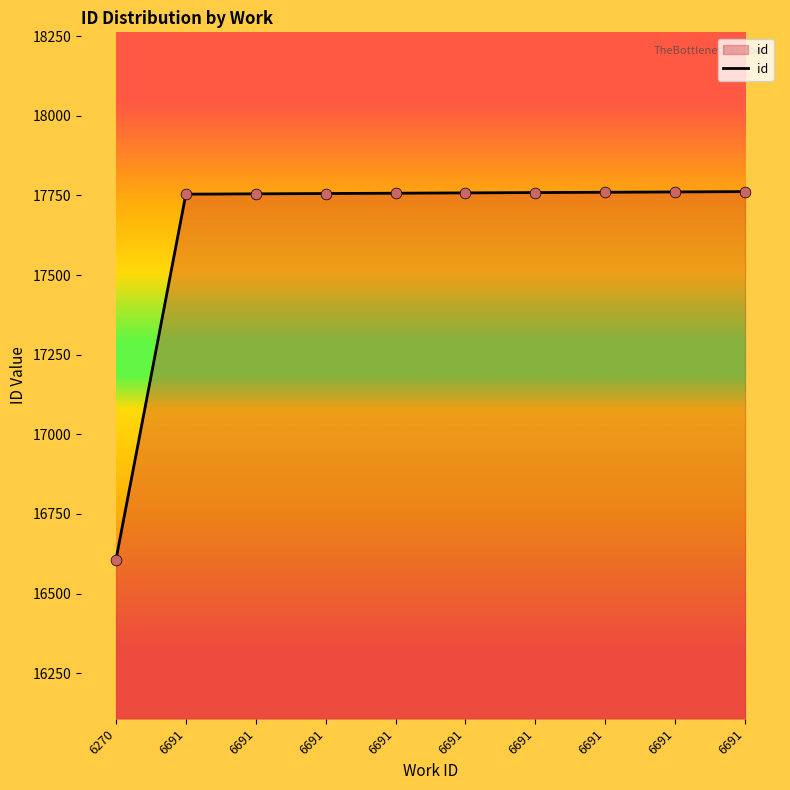

What is the ratio of the value at 6691 to the value at 6270?

1.1